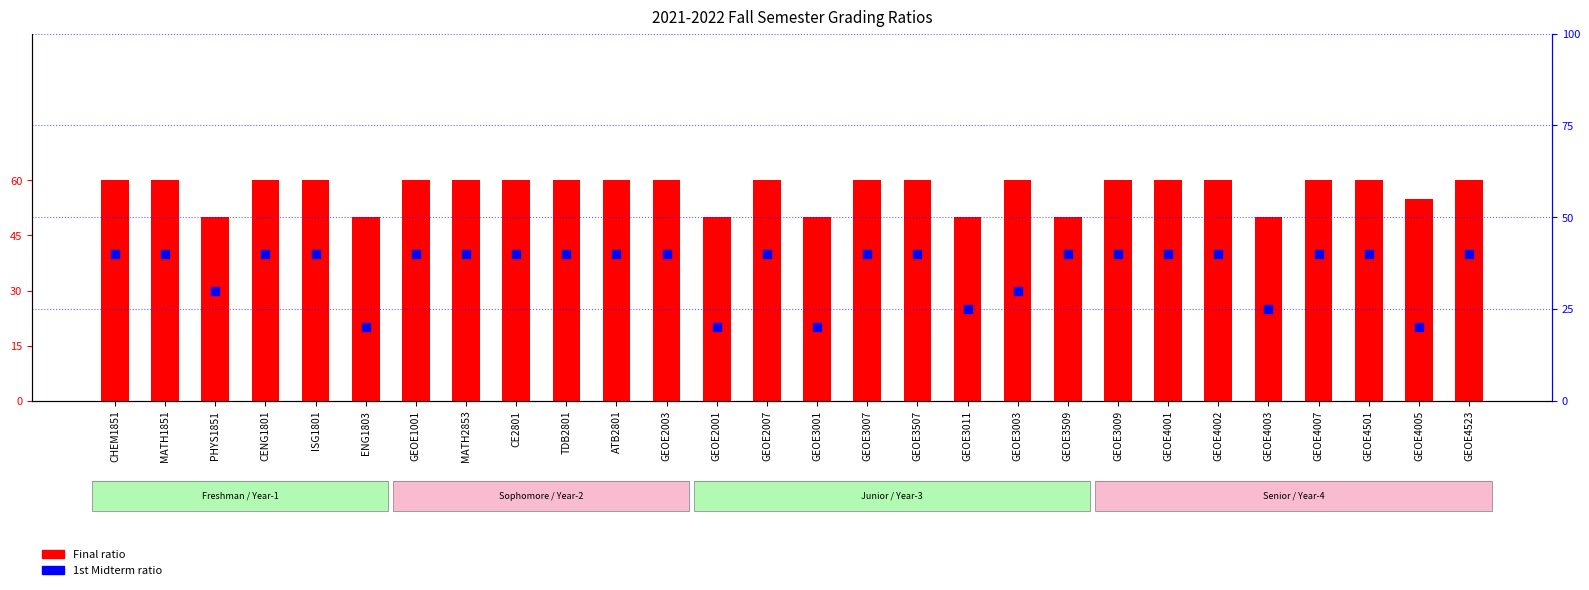

At how many categories does at least one series exceed 42?

28